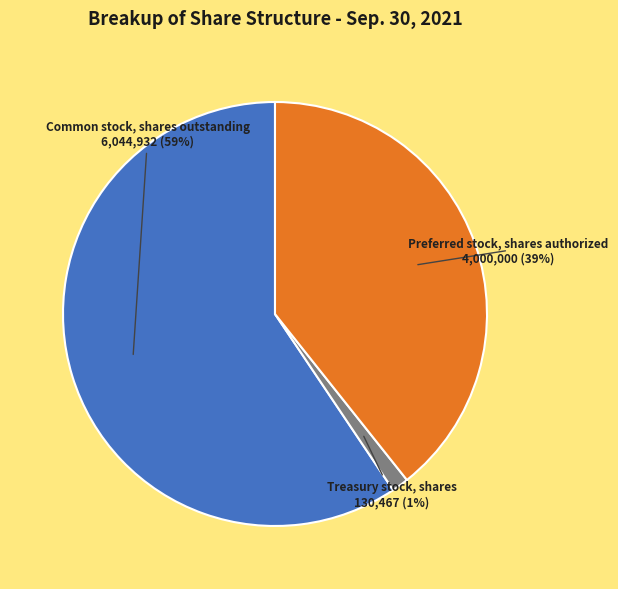

To the nearest percent, what portion does Preferred stock, shares authorized represent?

39%